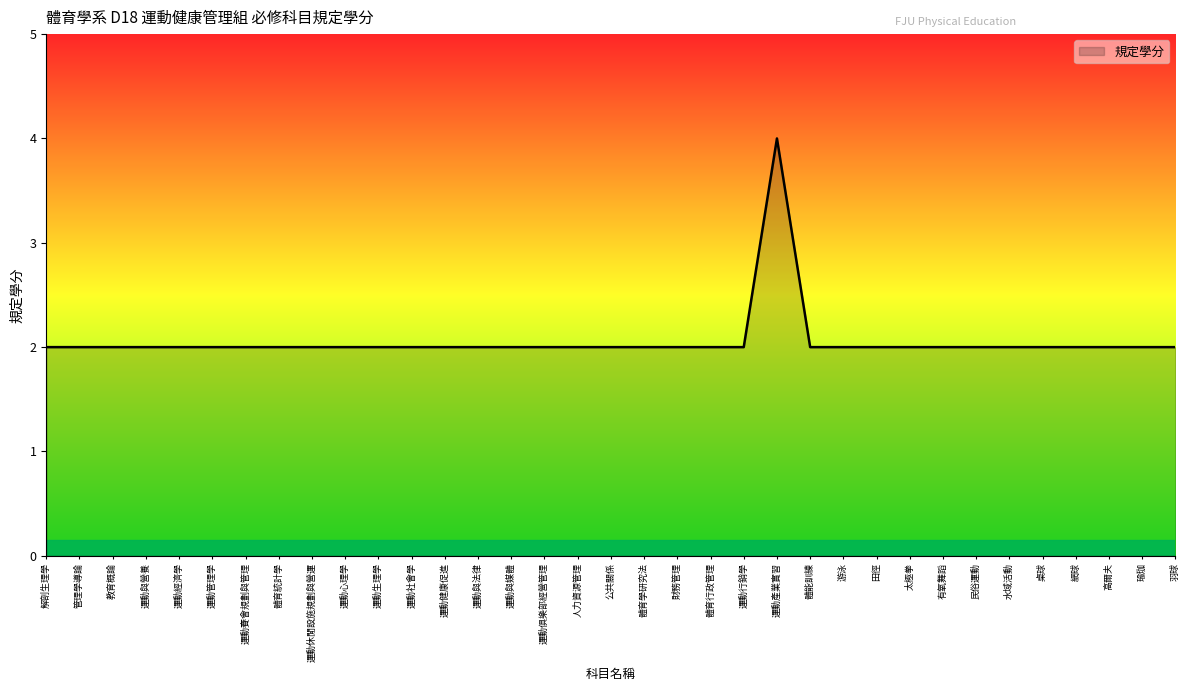

What is the maximum value shown in the chart?

4